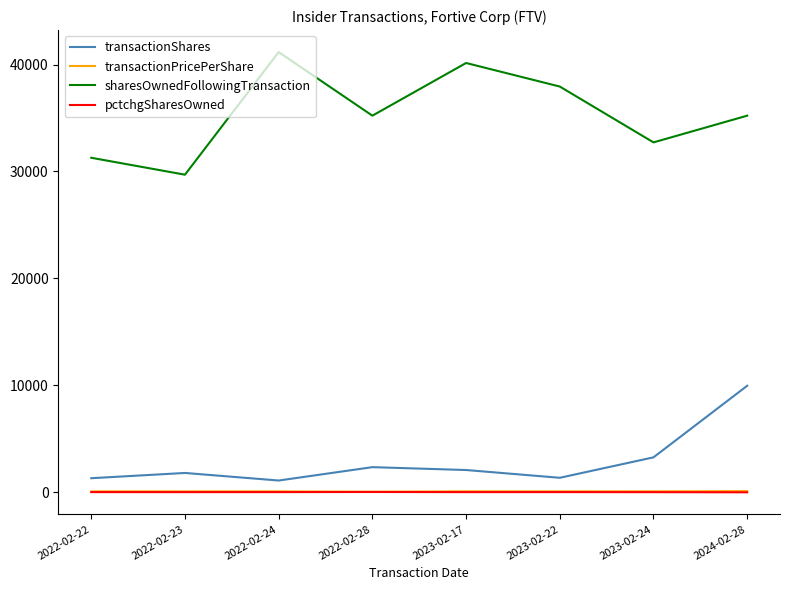

Which series has the widest spread of values?

sharesOwnedFollowingTransaction